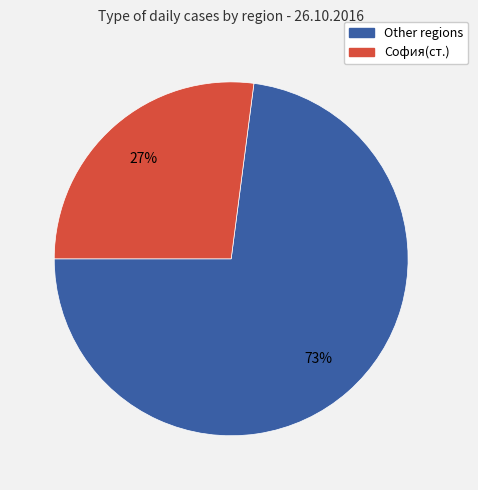

To the nearest percent, what is the average slice percentage?

50%